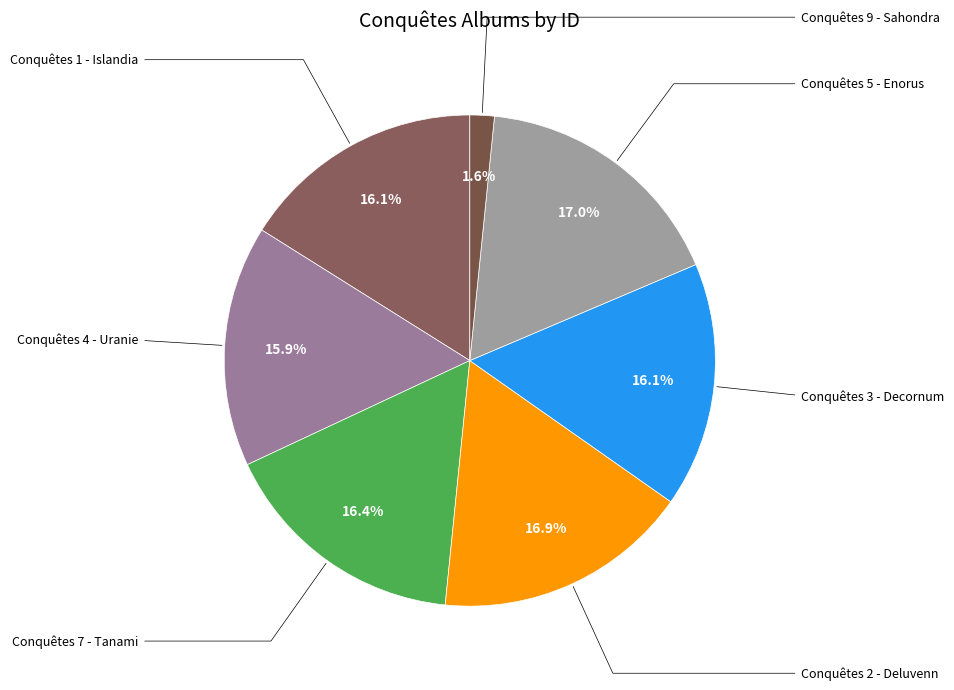

Does Conquêtes 4 - Uranie account for over 50% of the chart?

No